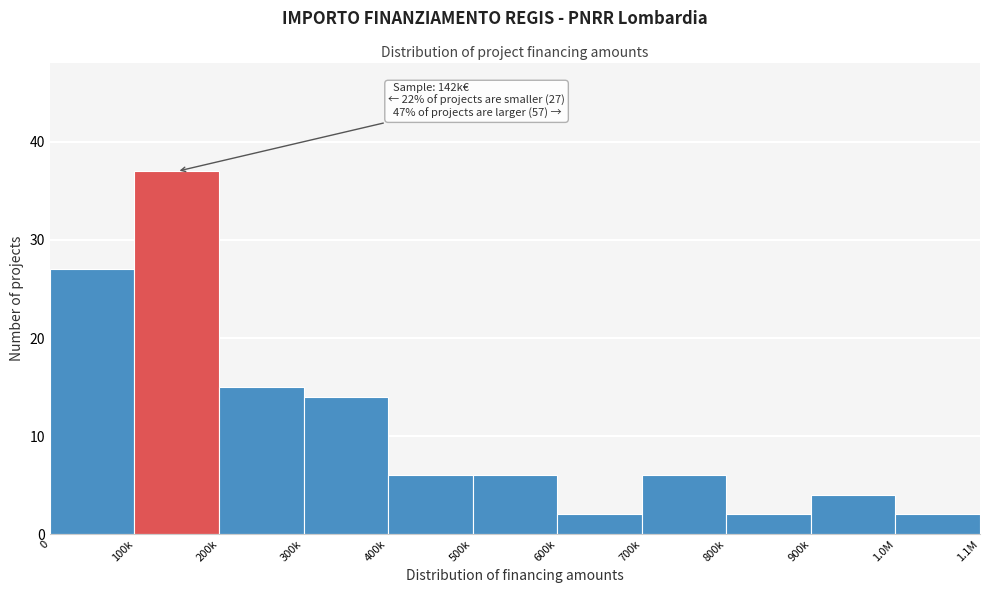

Reading left to right, list all the values displayed in this chart.

27	37	15	14	6	6	2	6	2	4	2